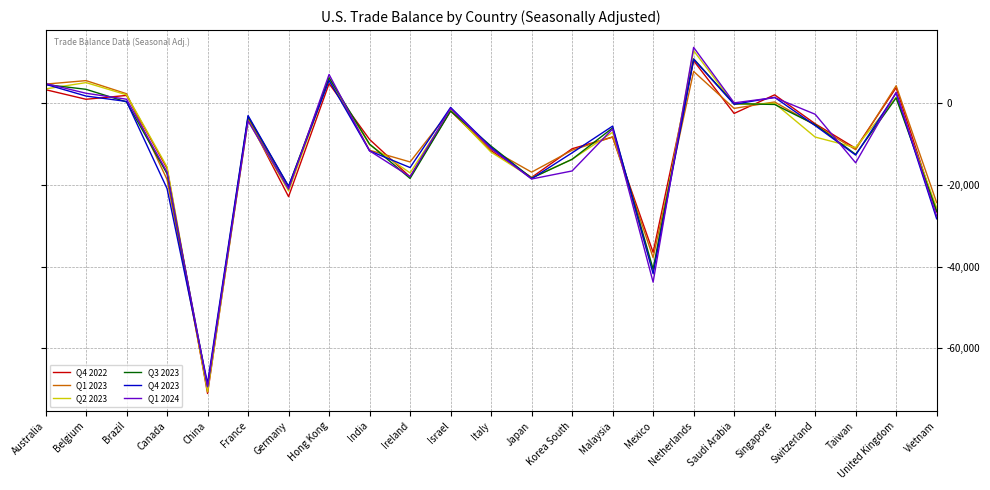

Which category has the lowest value across all series?

China